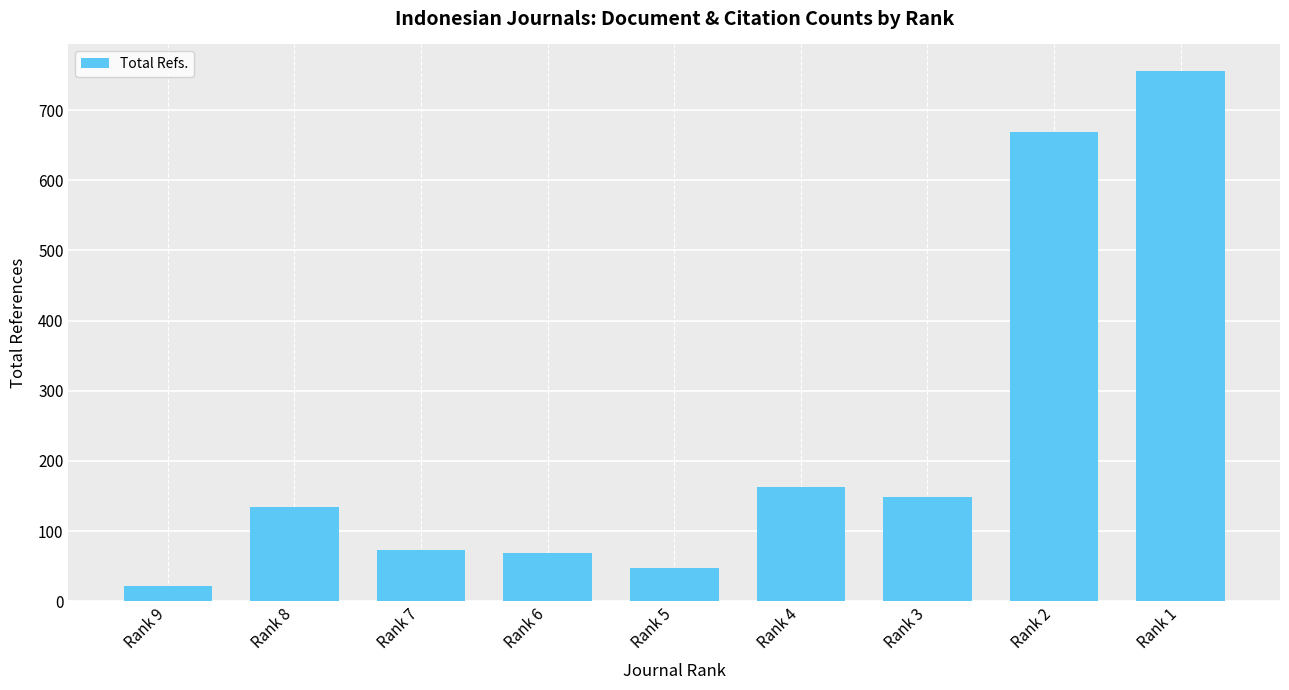

What is the value of the 7th bar from the left?

148